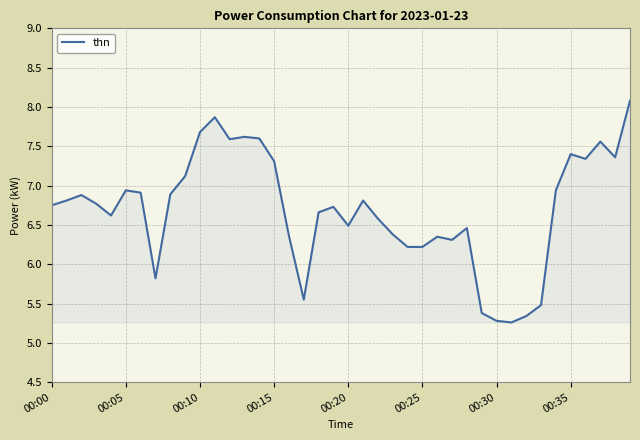

What is the minimum value shown in the chart?

5.3